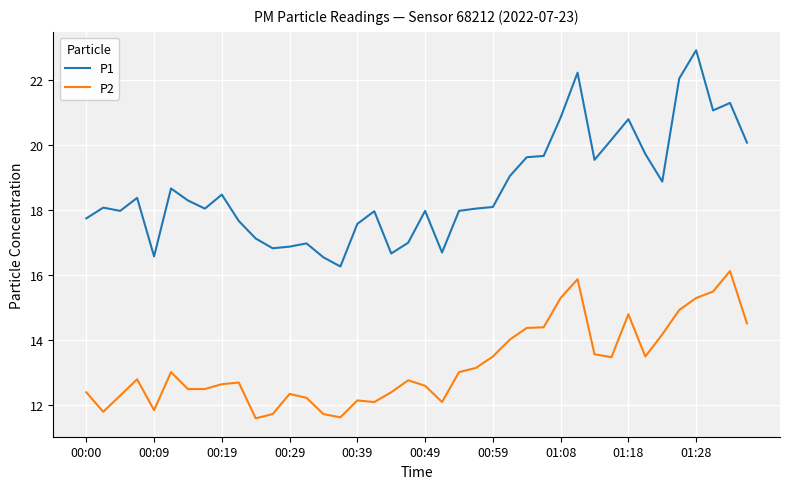

Which series has the largest total across all categories?

P1